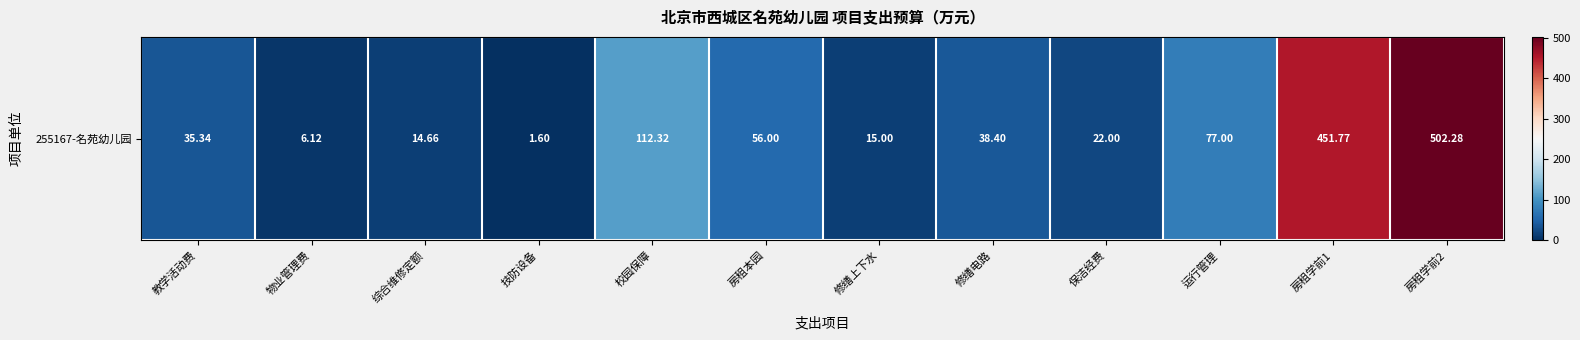

How many series are shown in this chart?

1